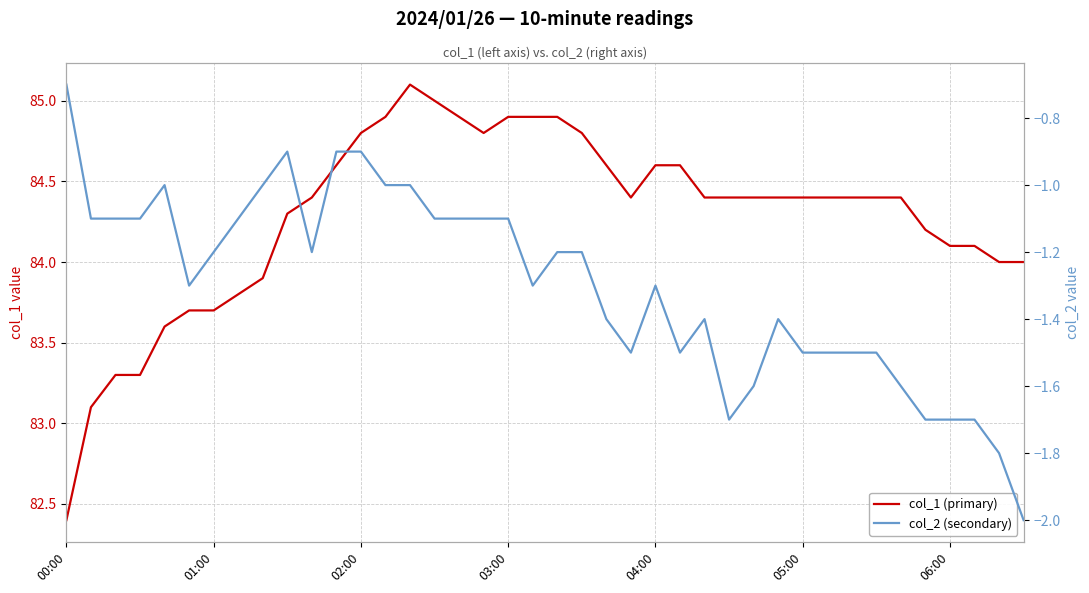

At which category is the sum across all series the highest?

14